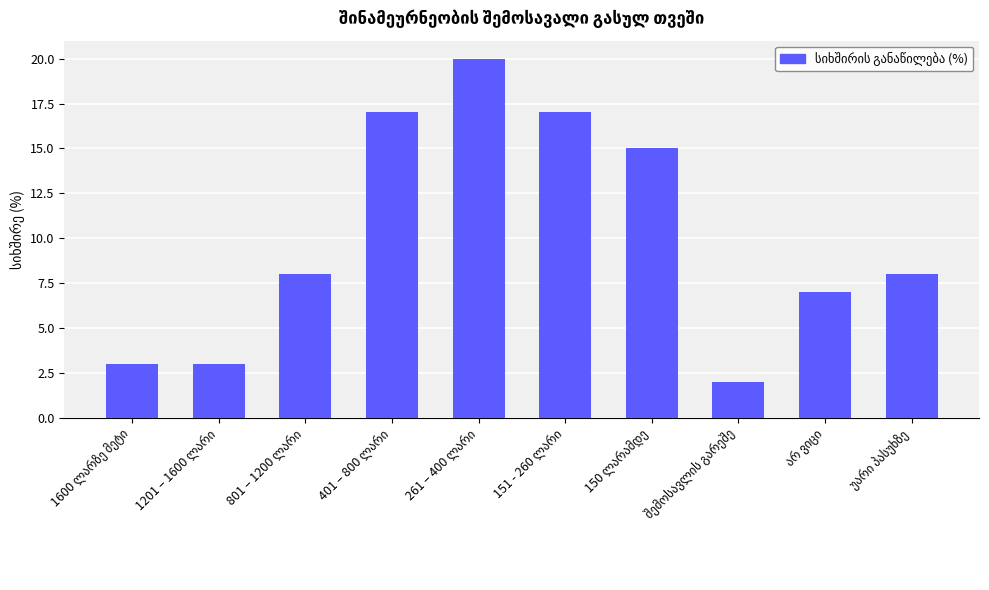

What is the value of the 5th bar from the left?

20